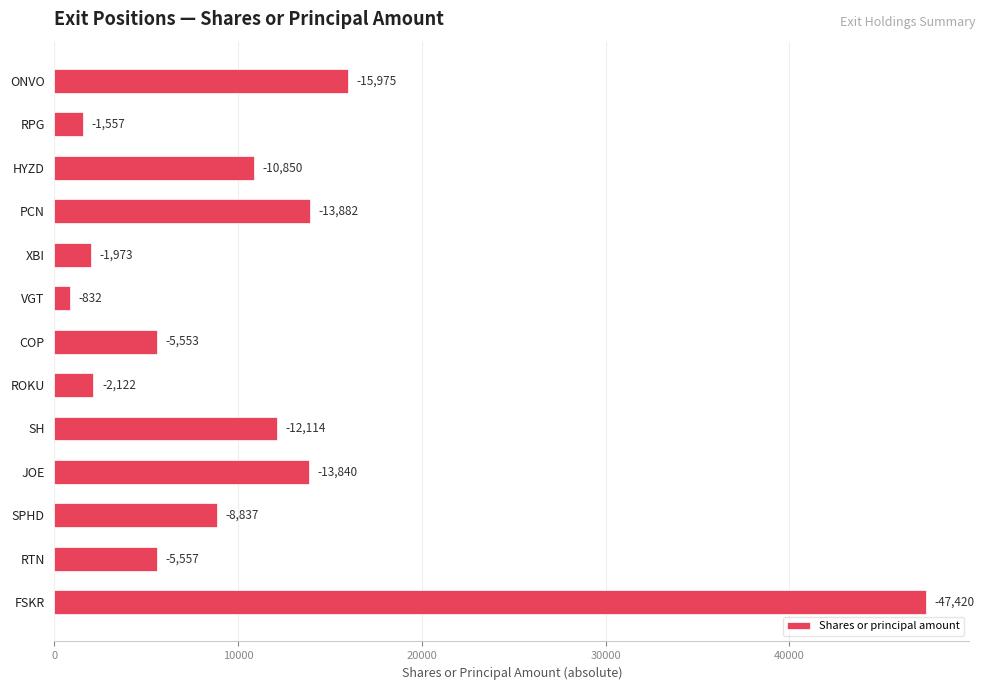

Does the chart contain any negative values?

No